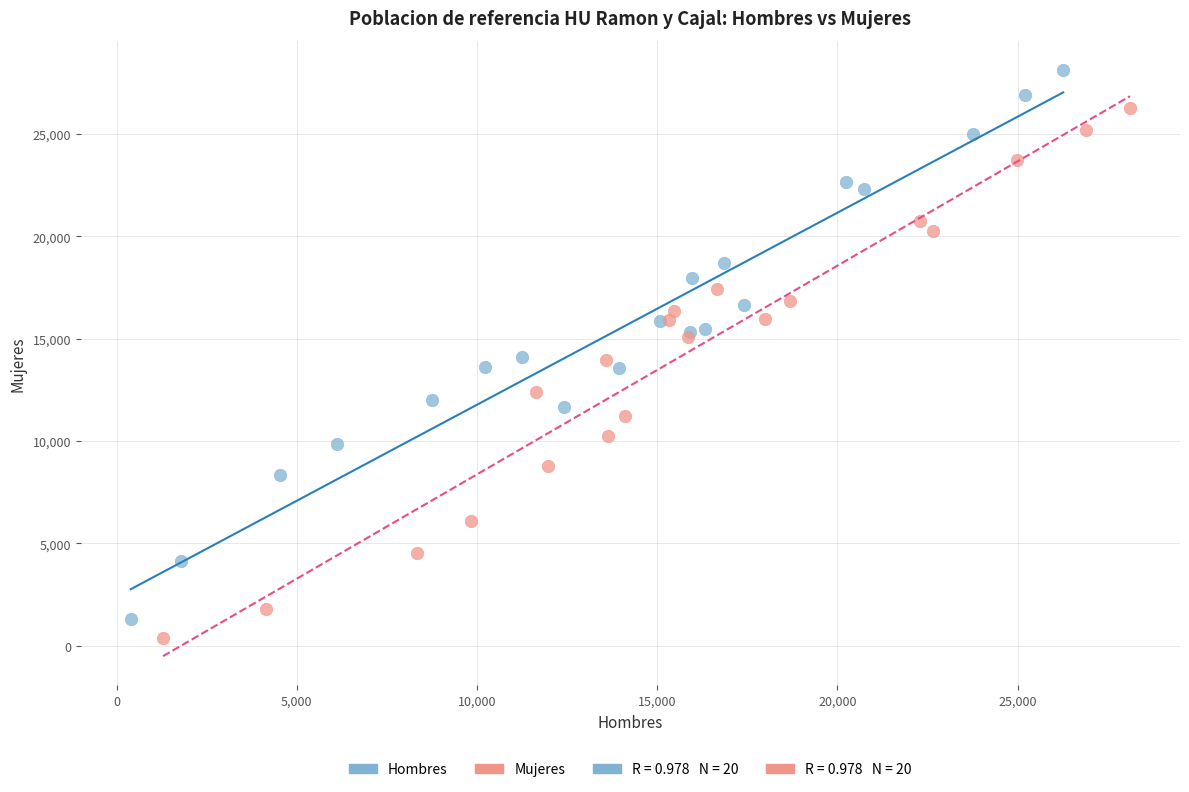

Which series contains the highest Y value?

Hombres